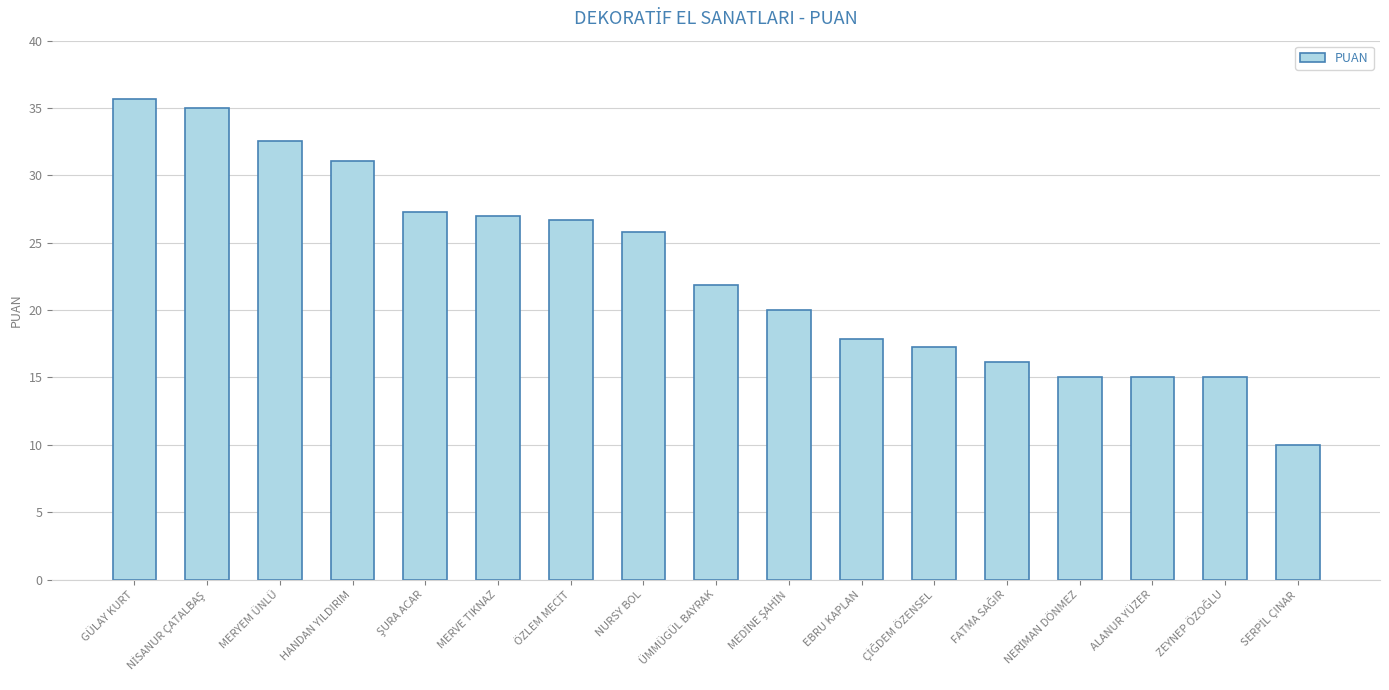

Approximately how many times larger is the value at ALANUR YÜZER compared to GÜLAY KURT?

0.4